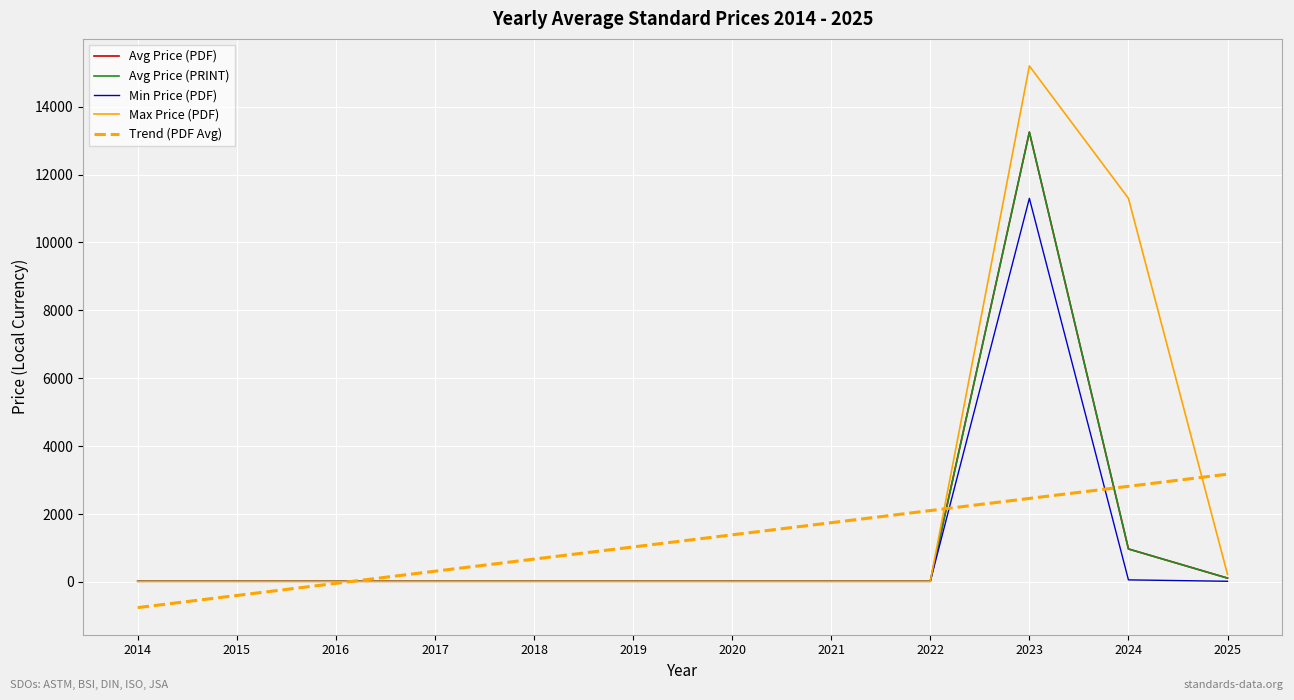

Which series changed the most between 2020 and 2025?

Trend (PDF Avg)